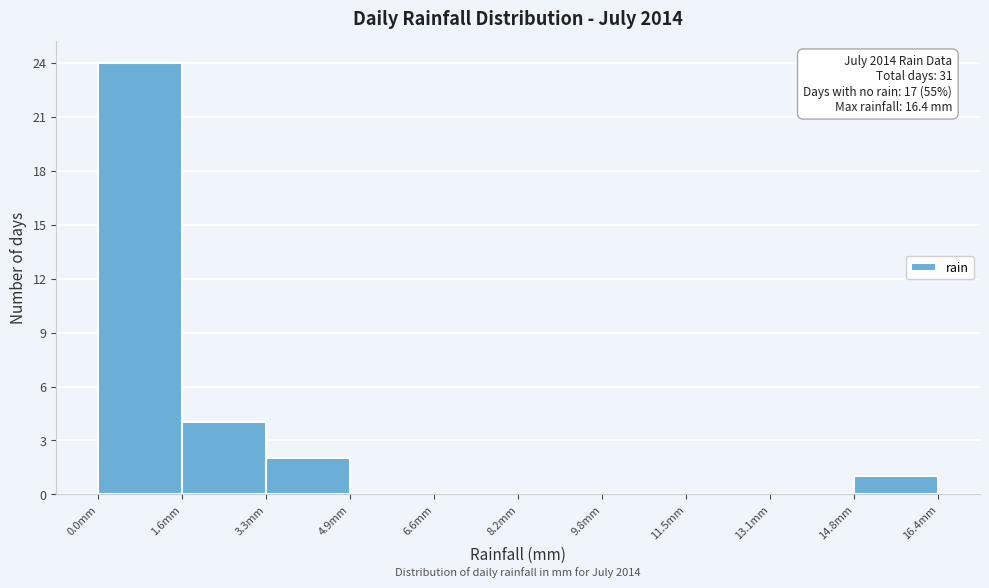

Which range on the x-axis has the tallest bar?

0.00 to 1.64